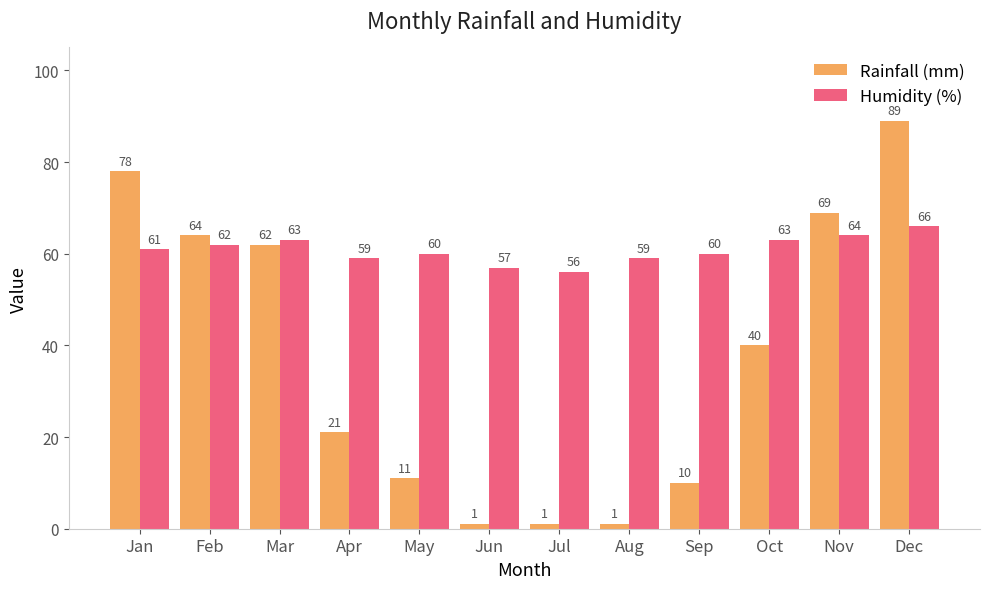

List the series in order of their peak value, highest first.

Rainfall (mm), Humidity (%)